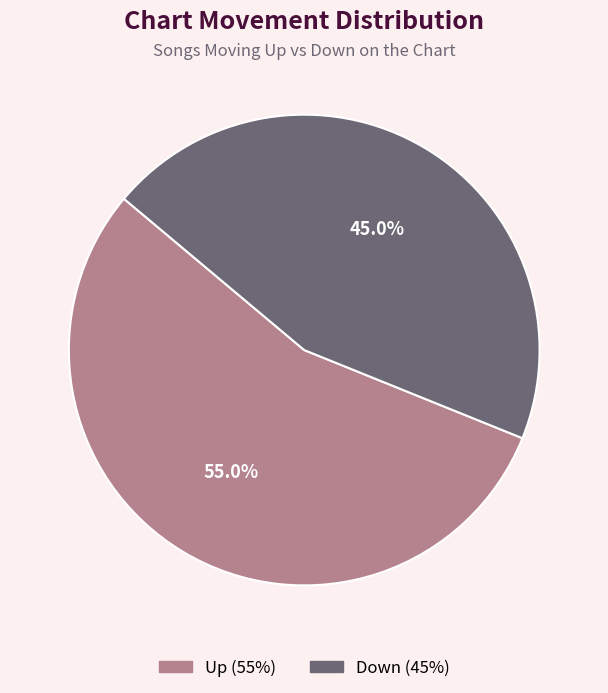

Is there a majority slice in this chart?

Yes